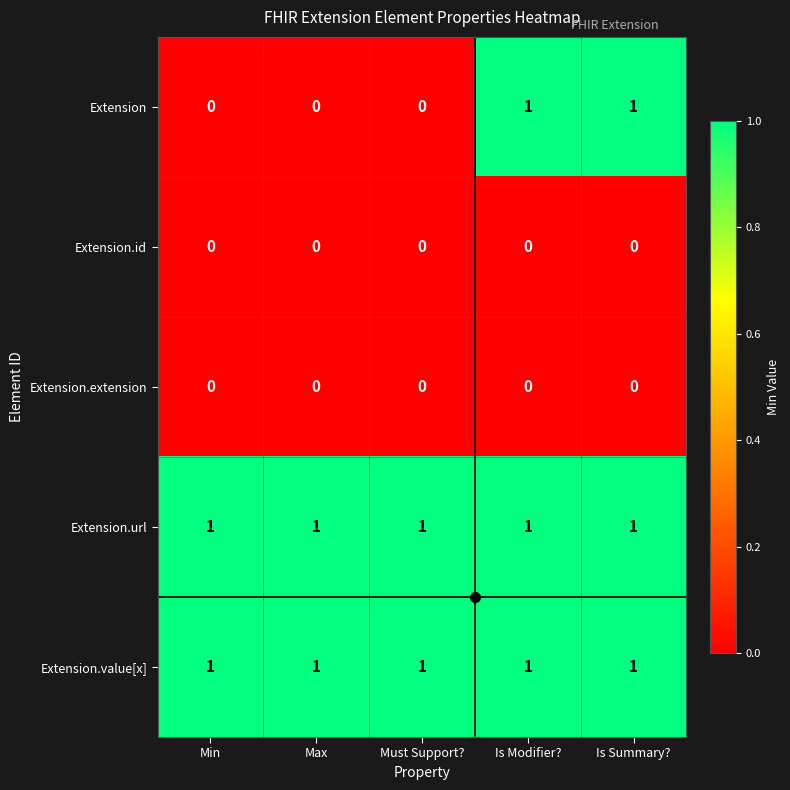

Which series changed the most between Max and Is Modifier??

Extension